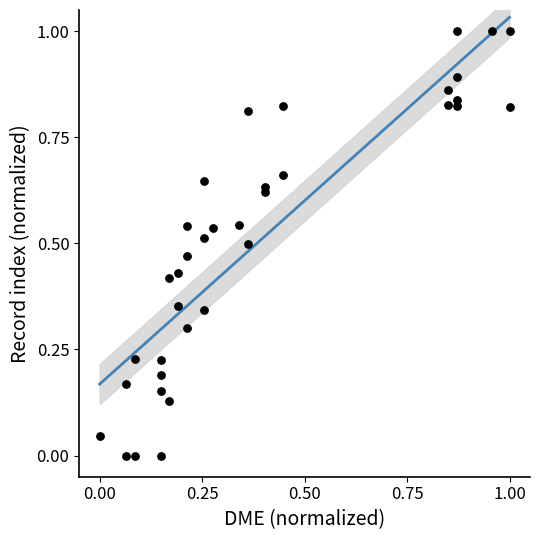

What is the range of Y values (max minus min)?

1.0